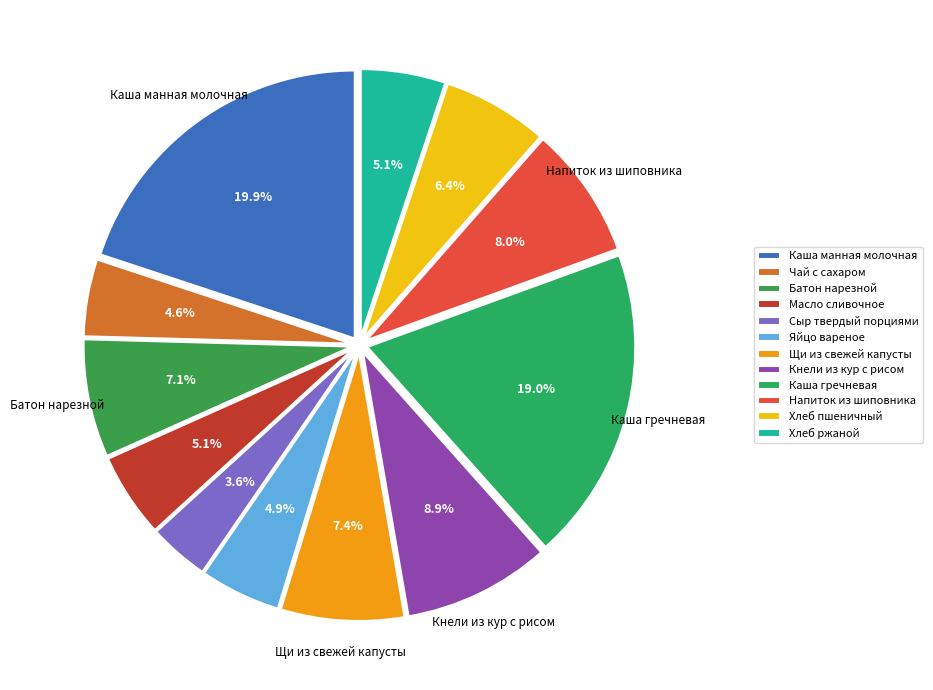

Is it true that Масло сливочное is 16% of the pie?

False